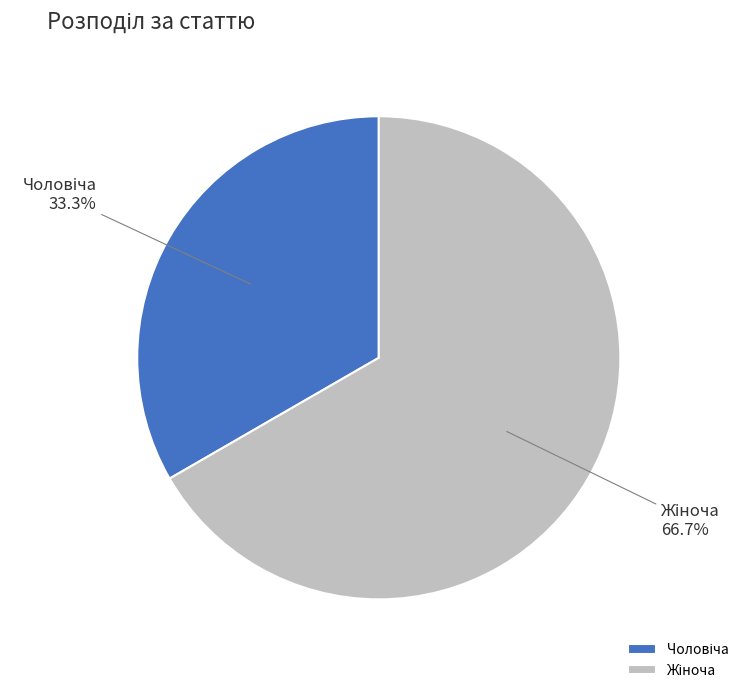

Is there a majority slice in this chart?

Yes